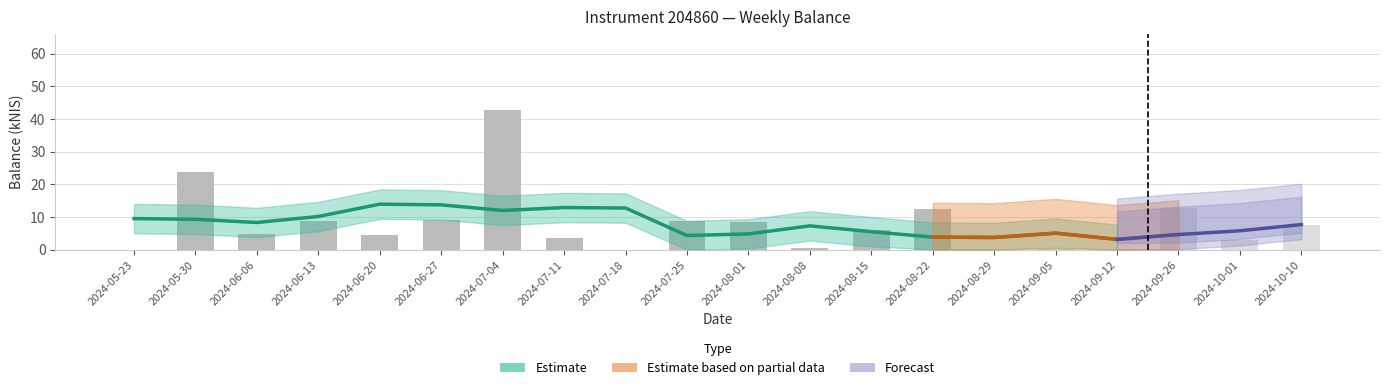

How many bars are there in total?

20